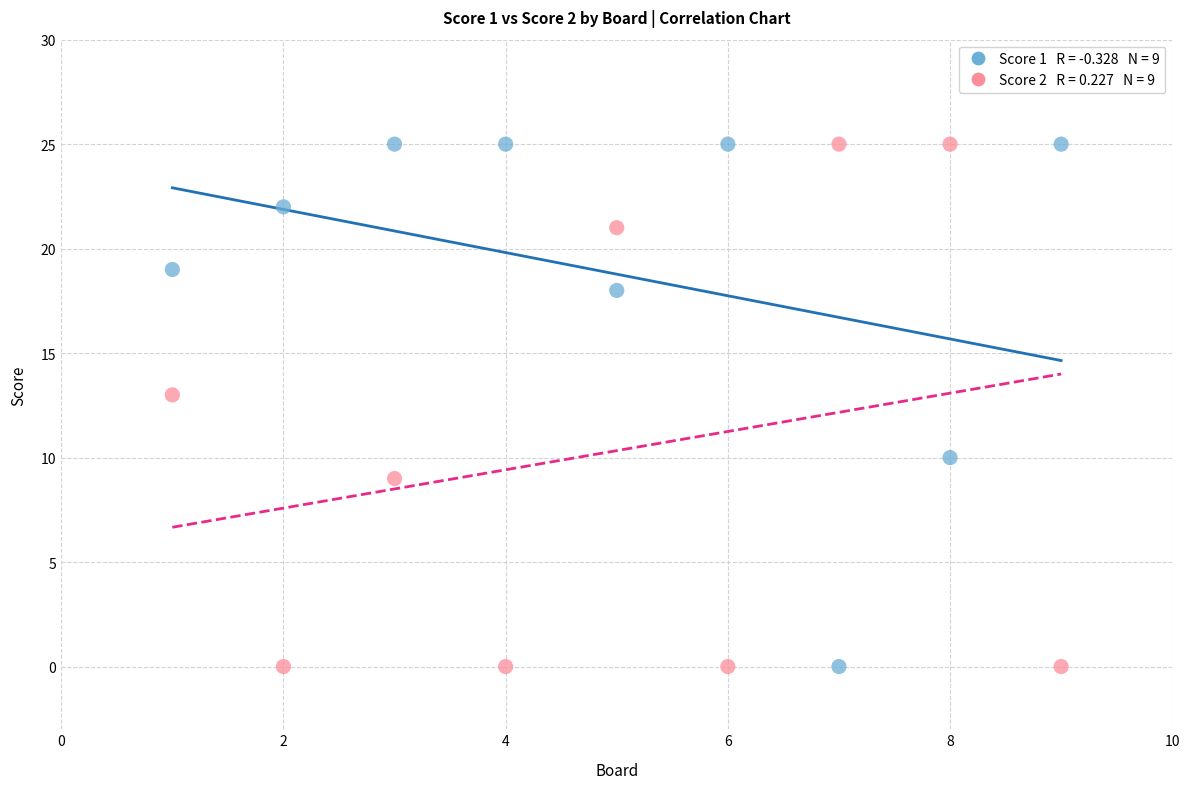

Across all data points, what is the range of Y values (max minus min)?

25